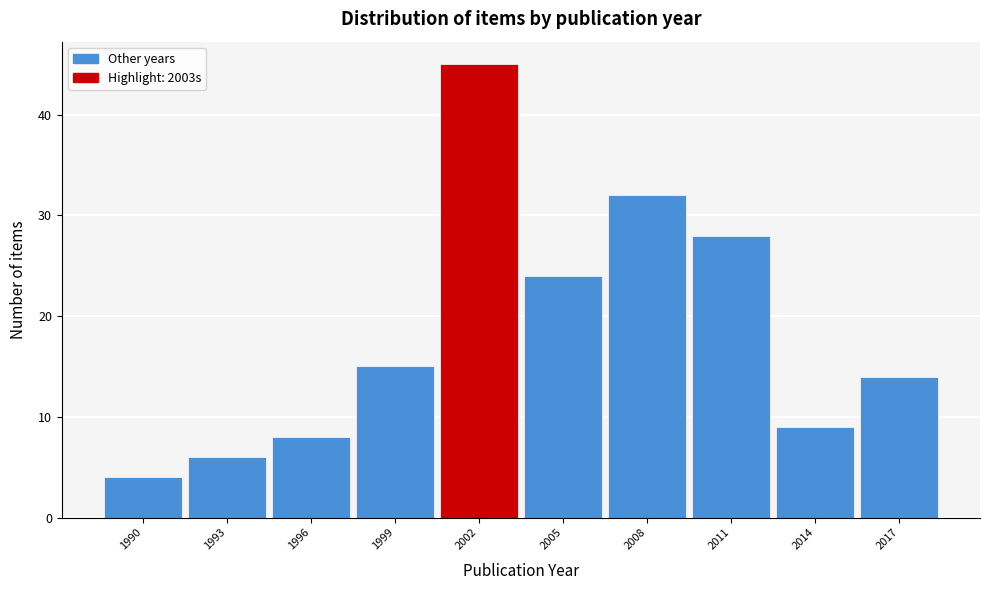

Reading left to right, list all the values displayed in this chart.

1990=4	1993=6	1996=8	1999=15	2002=45	2005=24	2008=32	2011=28	2014=9	2017=14